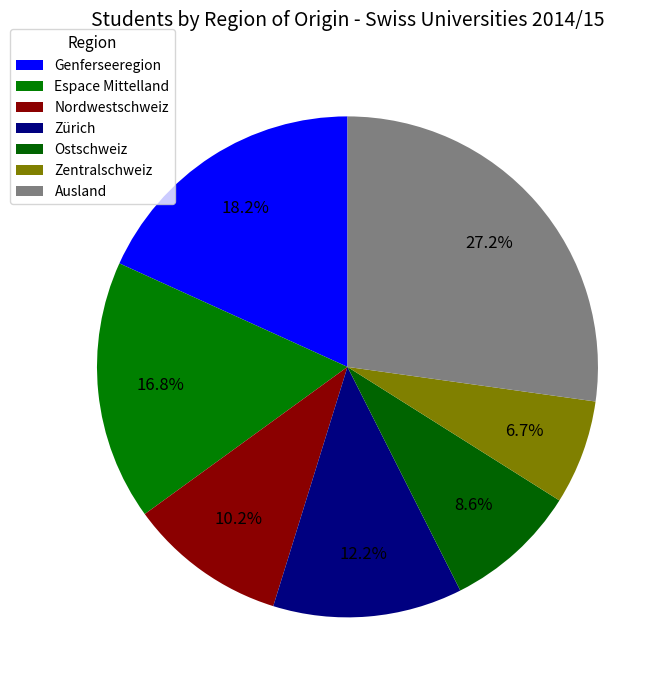

What portion of the pie excludes Genferseeregion?

81.8%